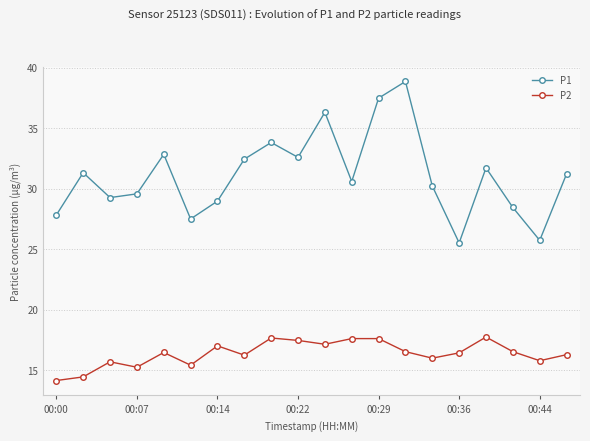

What is the sum of all P2 values?

327.2